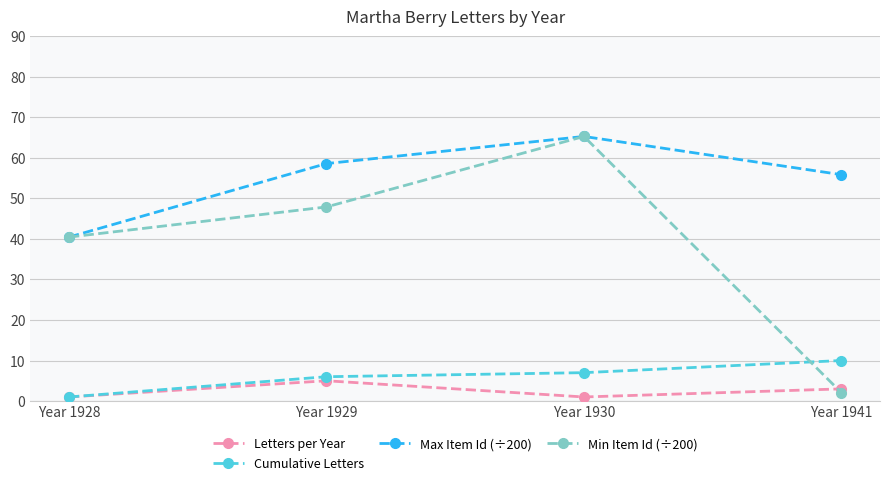

True or false: Min Item Id (÷200) and Cumulative Letters cross at least once.

True